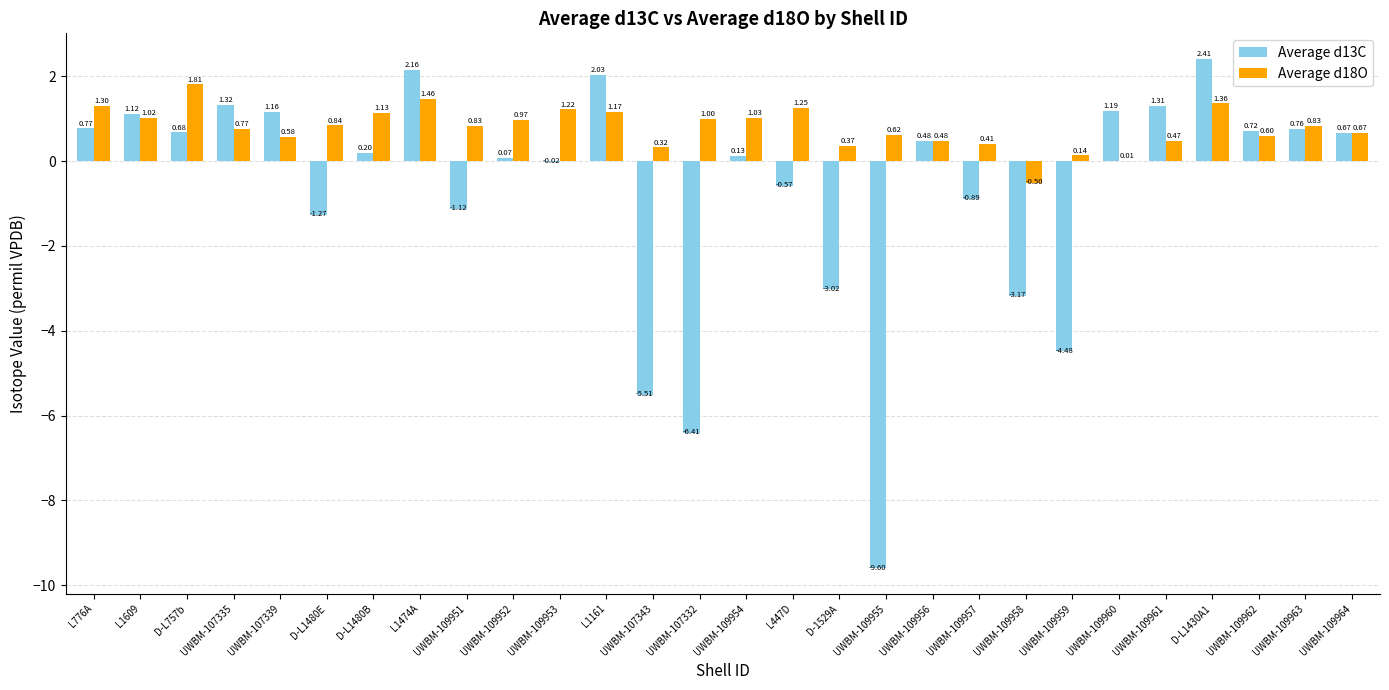

What is the total value across all series at UWBM-107335?

2.1